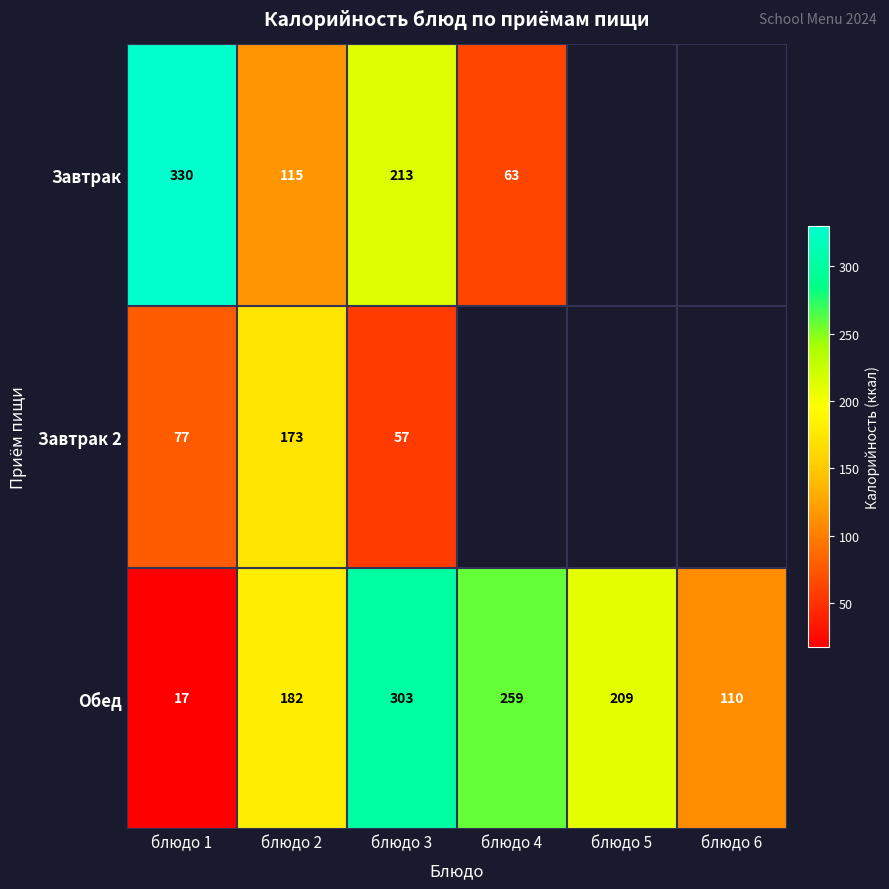

Rank the series at блюдо 3 from lowest to highest value.

Завтрак 2, Завтрак, Обед